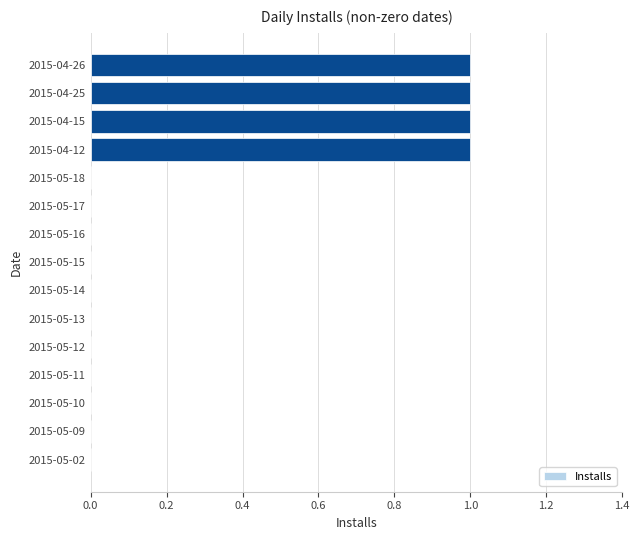

Is it true that the value at 2015-05-13 is 0?

True